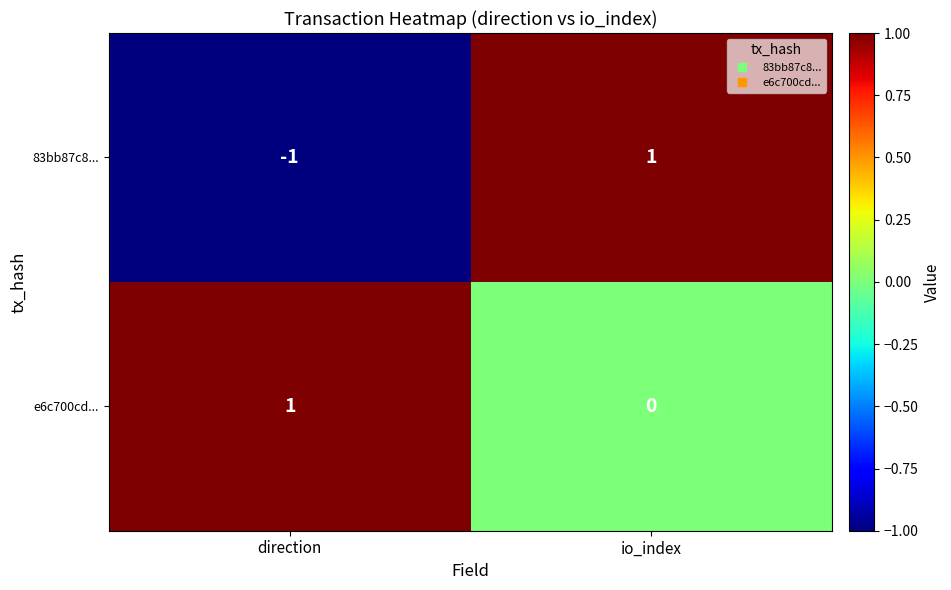

At which label does e6c700cd... reach its peak?

direction